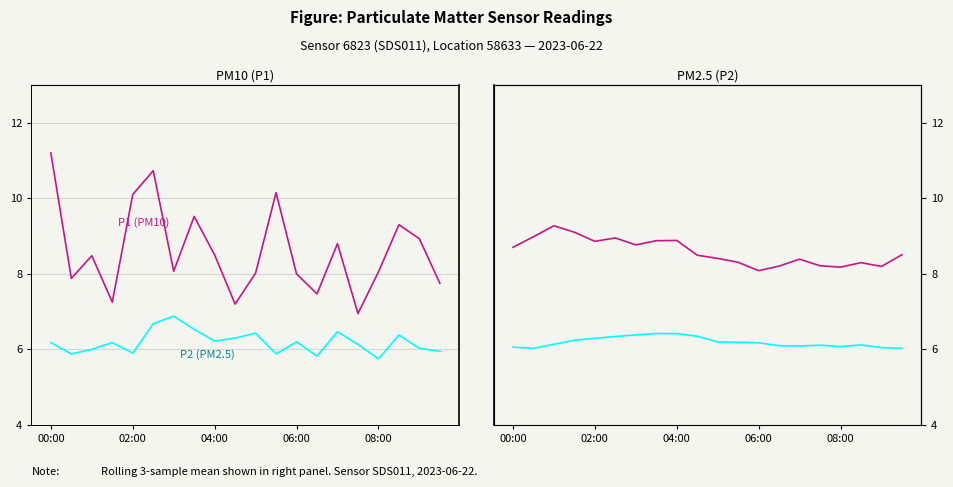

Between 06:00 and 6, which series saw the biggest shift?

P1 (PM10)